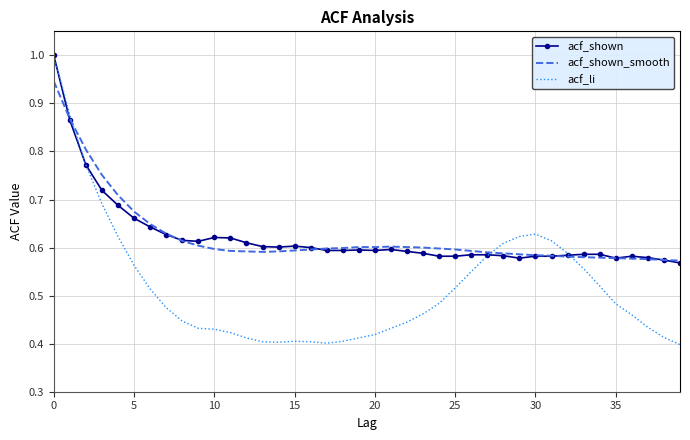

Which series has the largest range (max minus min)?

acf_li